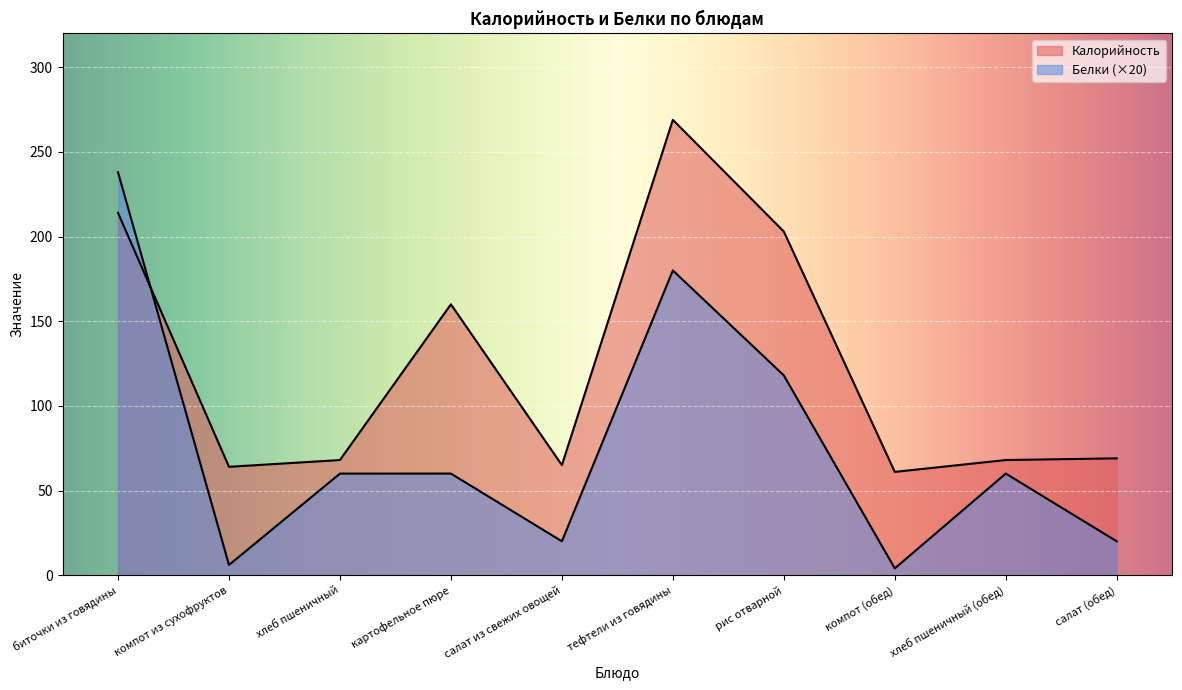

Reading left to right, what are all the values shown in this chart?

Калорийность: 214	64	68	160	65	269	203	61	68	69
Белки: 238	6	60	60	20	180	118	4	60	20